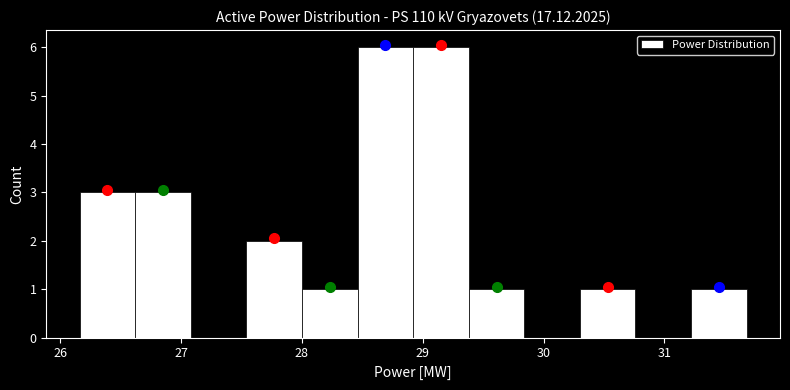

Reading left to right, transcribe this chart: for each bar, give the range it covers on the x-axis and its height. Neither the bar edges nor the heights are printed on the chart, so give them approximately, as read against the axes.

26.16 to 26.62: 3
26.62 to 27.08: 3
27.08 to 27.54: 0
27.54 to 28.00: 2
28.00 to 28.46: 1
28.46 to 28.92: 6
28.92 to 29.38: 6
29.38 to 29.84: 1
29.84 to 30.30: 0
30.30 to 30.76: 1
30.76 to 31.22: 0
31.22 to 31.68: 1